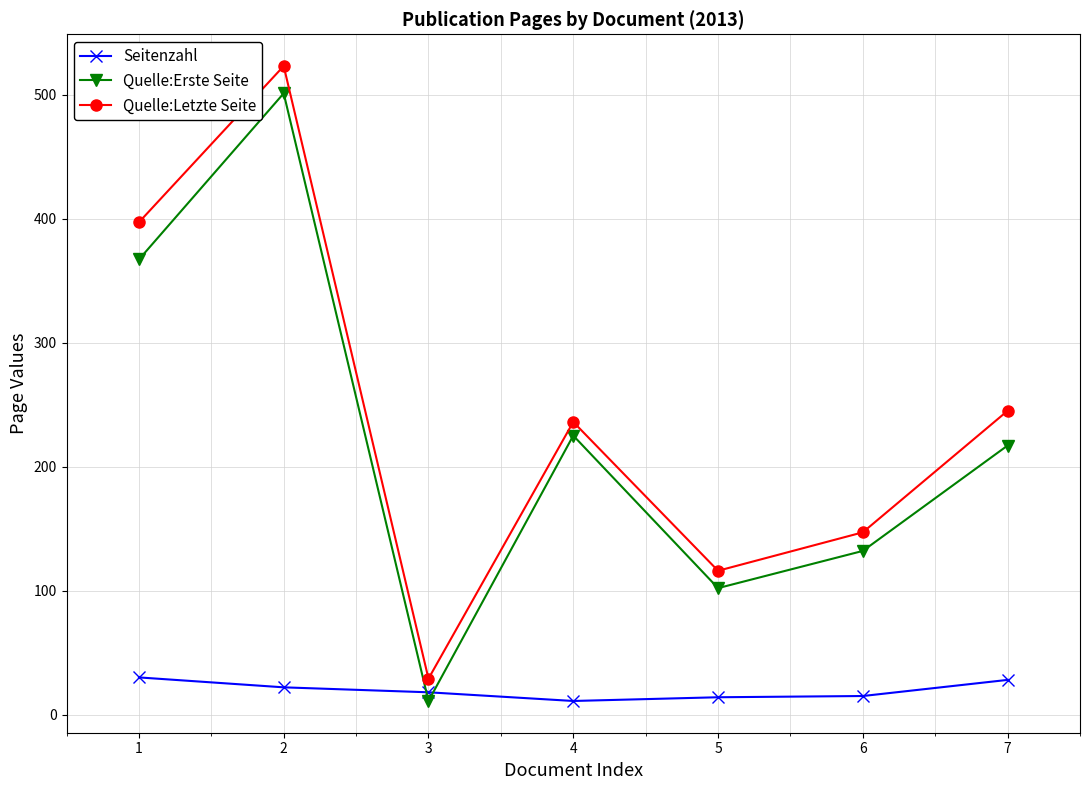

What is the difference between the maximum and minimum values in the Quelle:Erste Seite series?

490